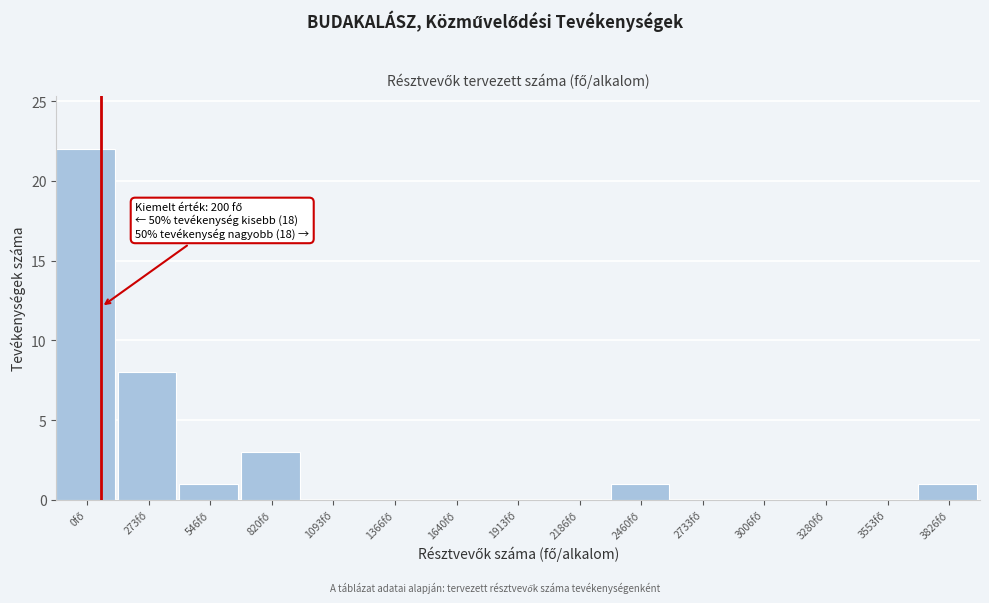

What is the maximum value shown in the chart?

22